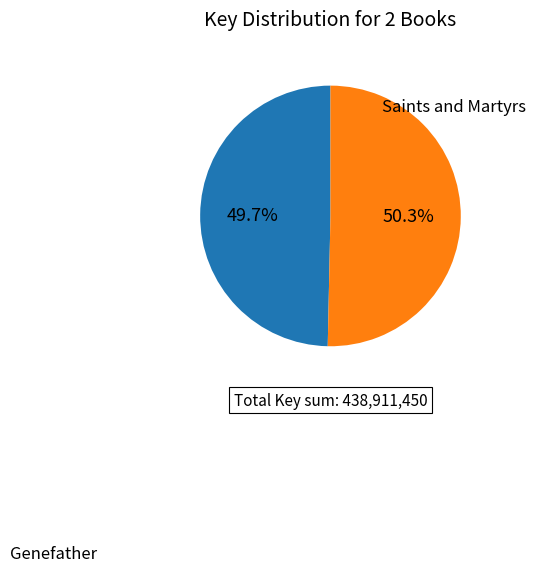

Does any single category account for the majority?

Yes